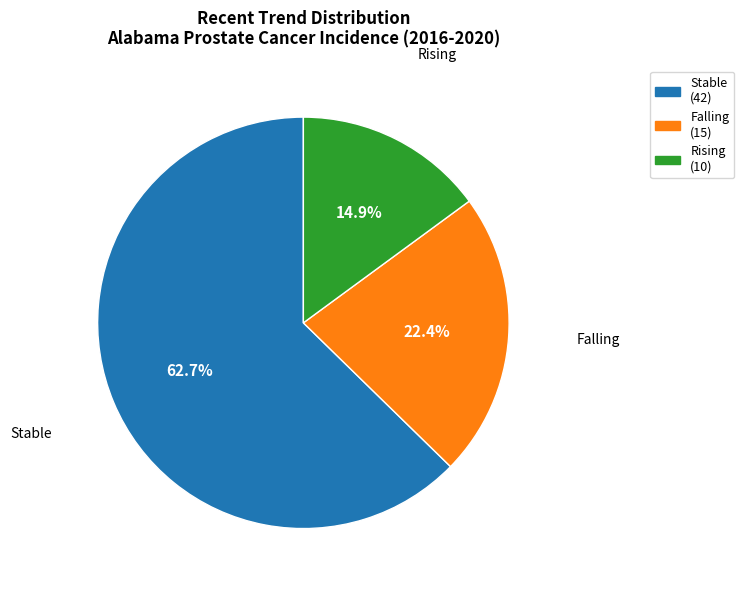

Does any single category account for the majority?

Yes